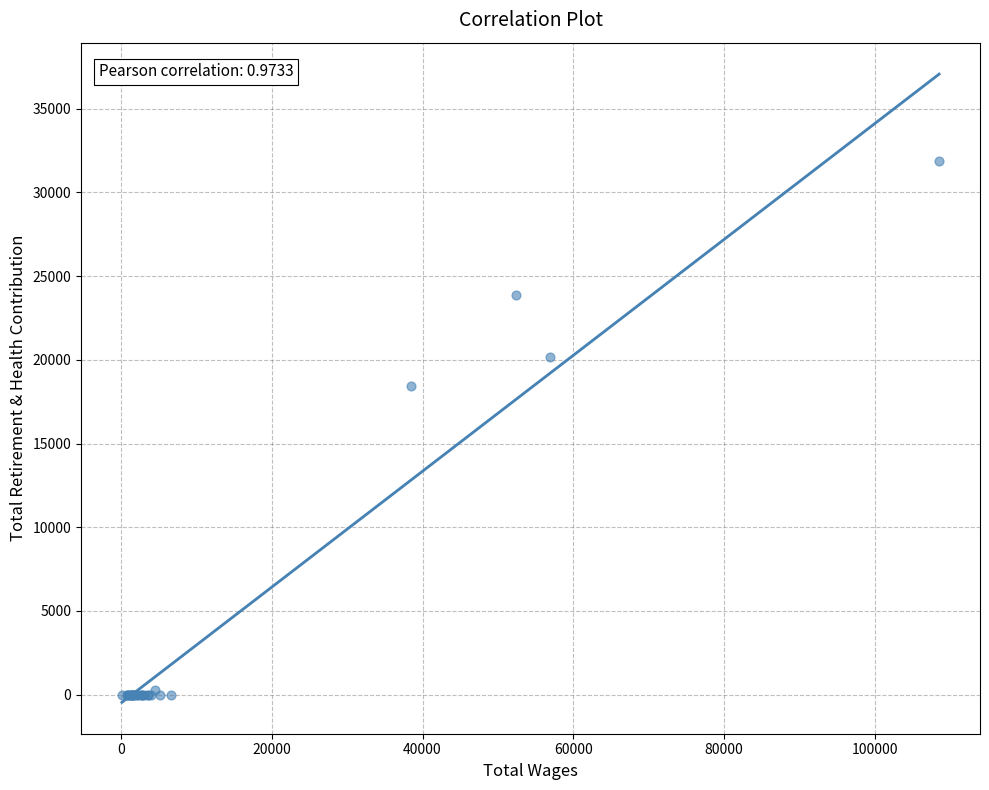

What Y value in the scatter plot is closest to 15949?

18413